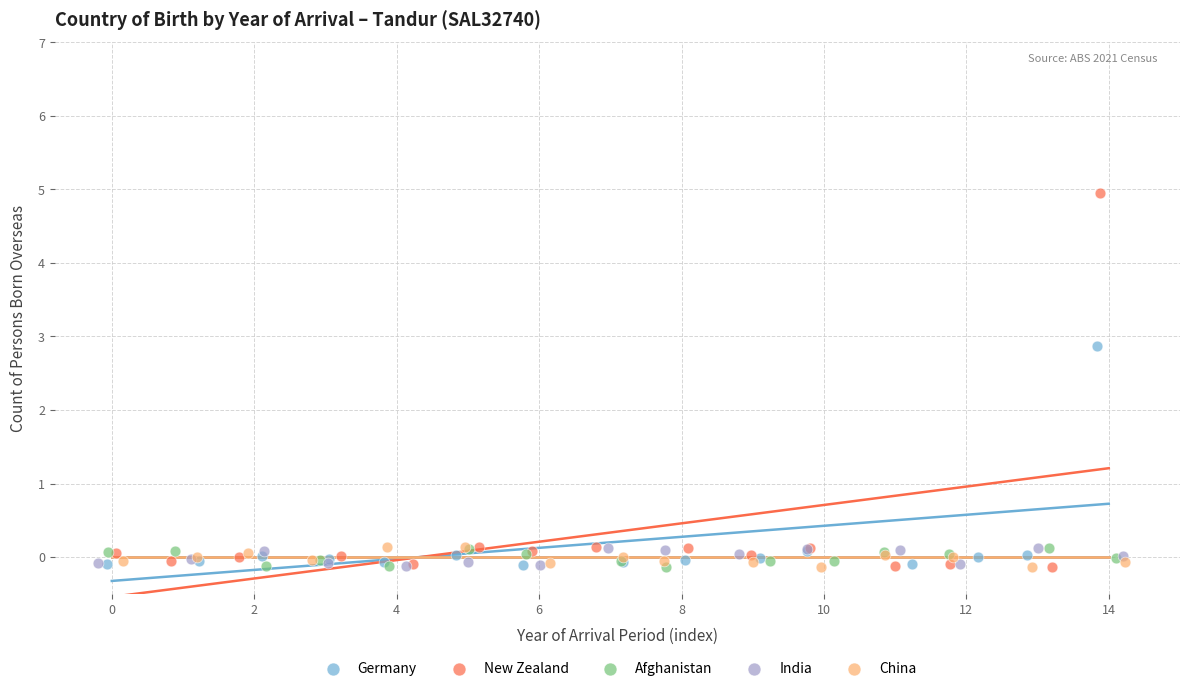

Which series contains the highest Y value?

New Zealand